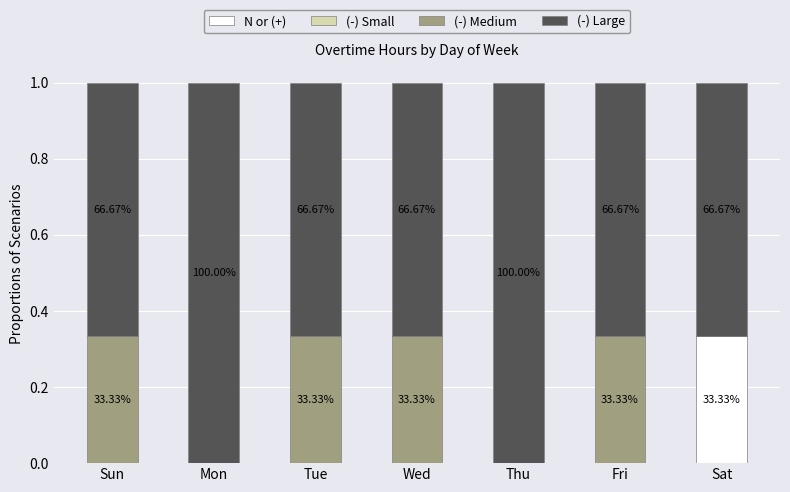

Does the chart contain stacked bars?

Yes